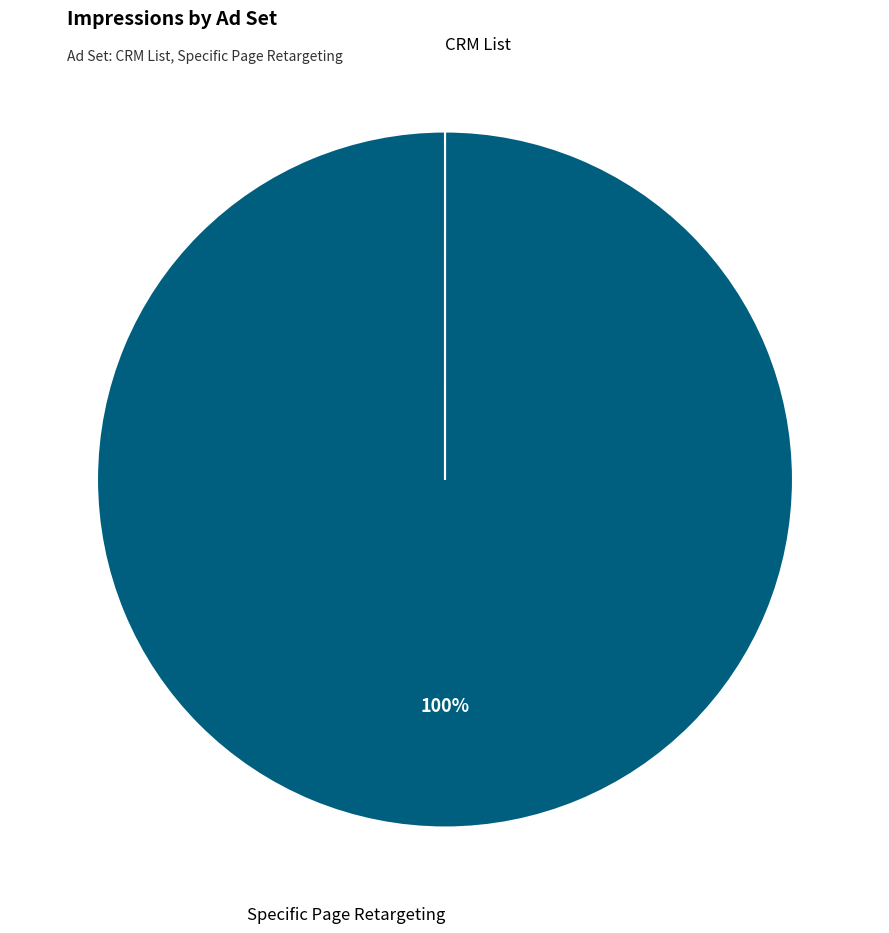

Is there a majority slice in this chart?

Yes